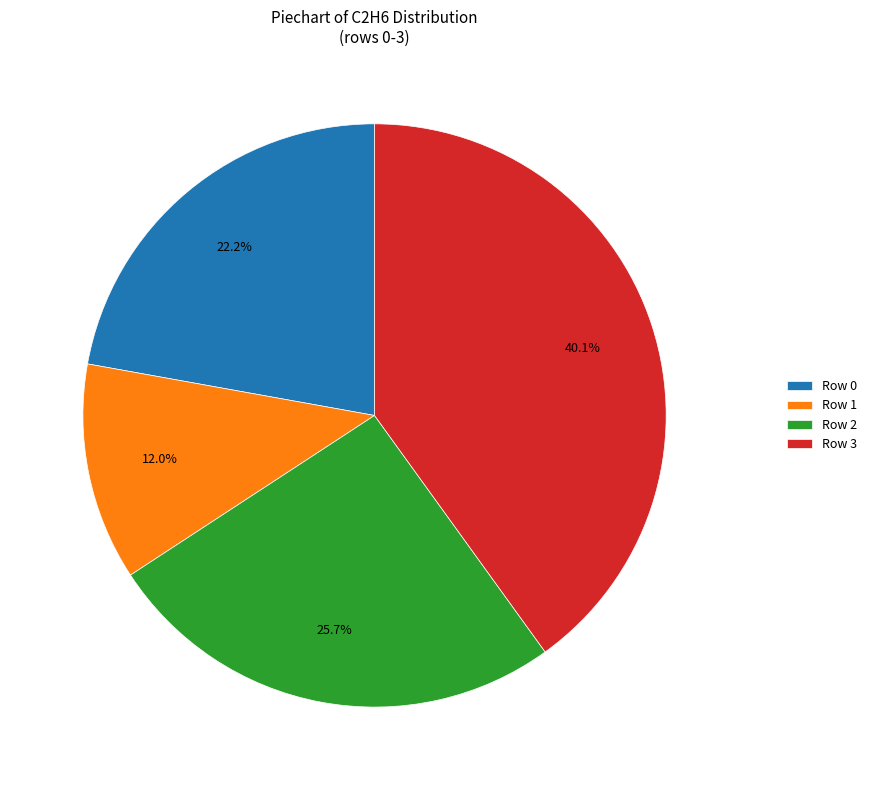

Is there a majority slice in this chart?

No